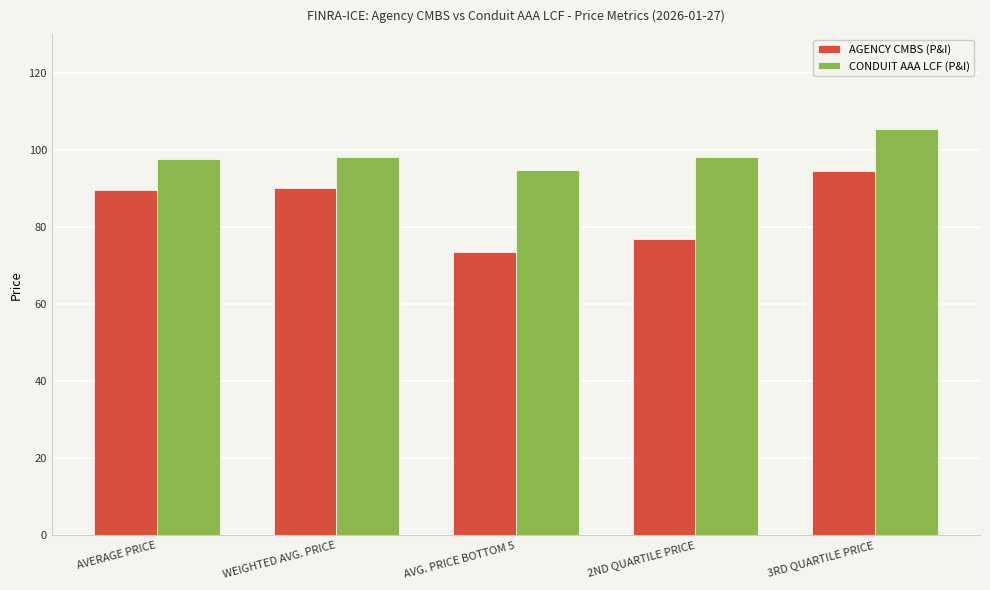

True or false: CONDUIT AAA LCF (P&I) has a value of 127.8 at 2ND QUARTILE PRICE.

False